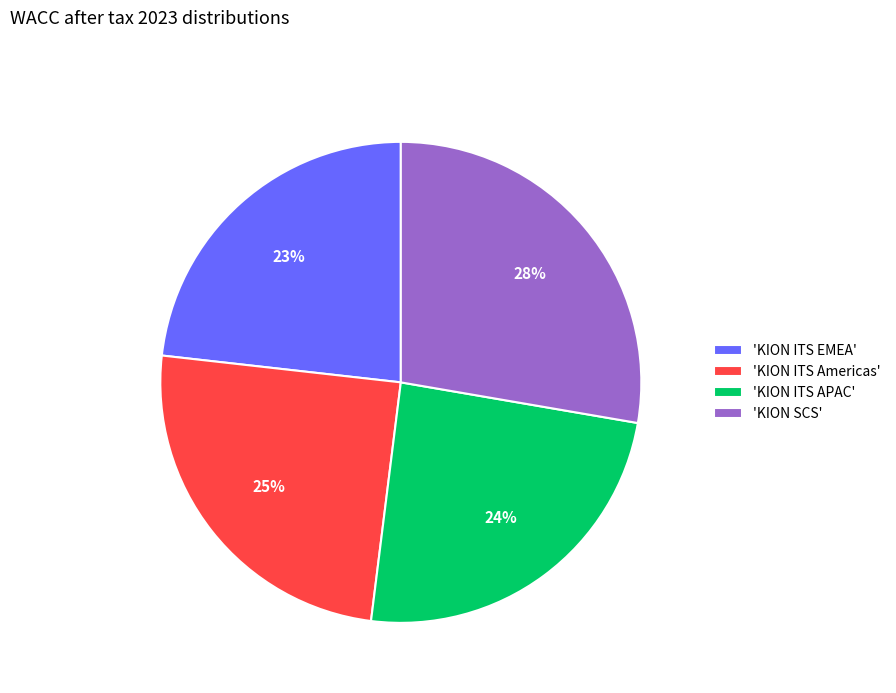

True or false: 'KION SCS' accounts for 39% of the total.

False